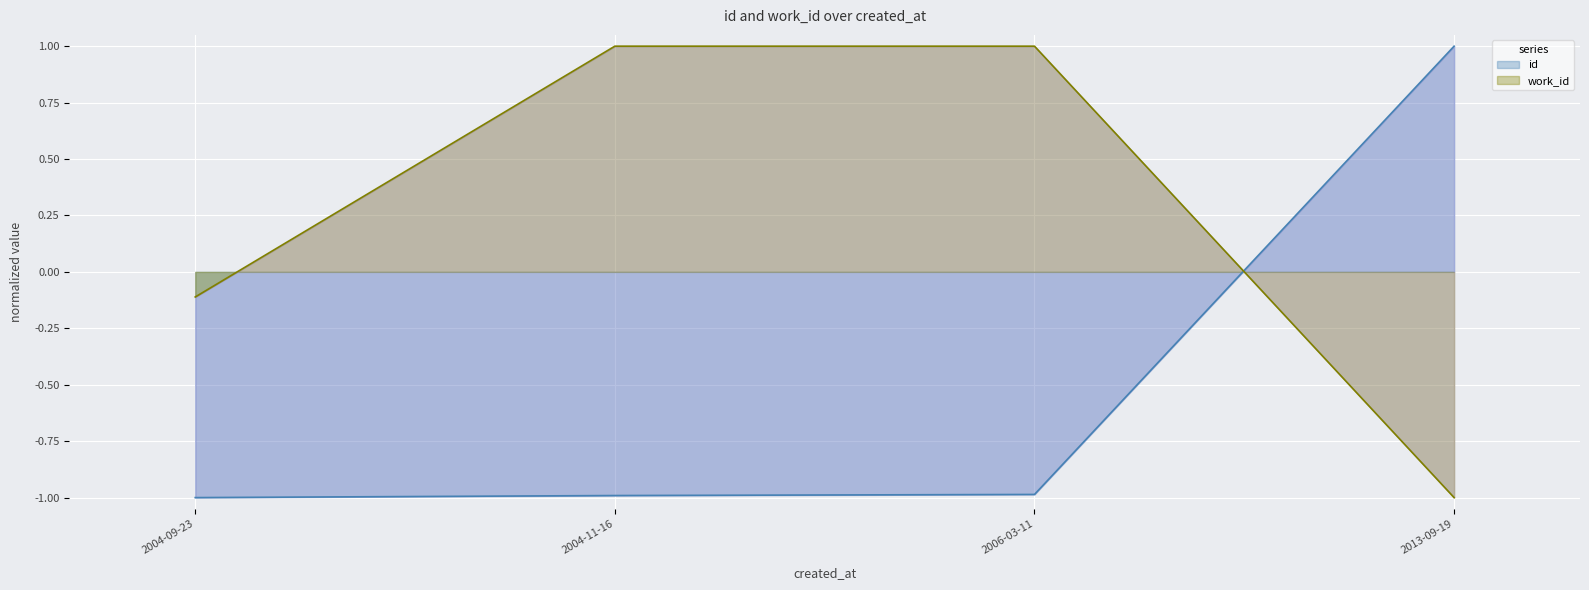

What is the greatest value displayed?

1.0